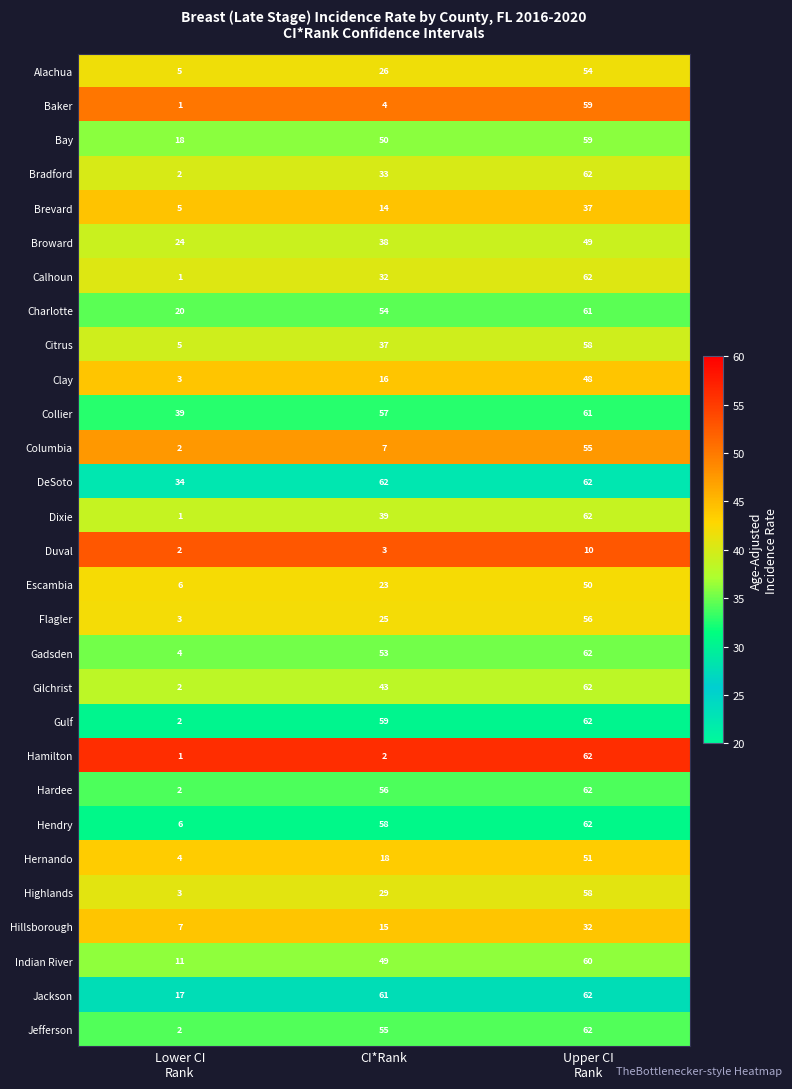

What is the spread (max minus min) of values at CI*Rank?

60